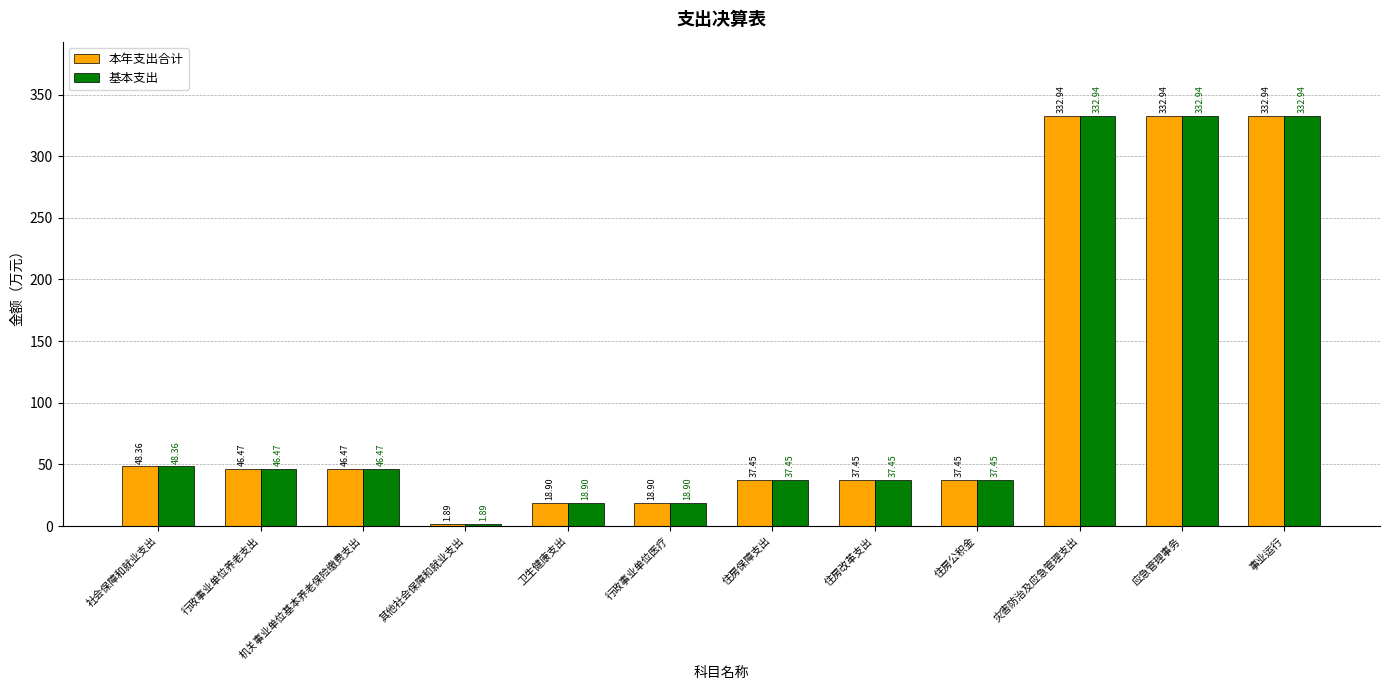

At how many categories does at least one series exceed 10?

11